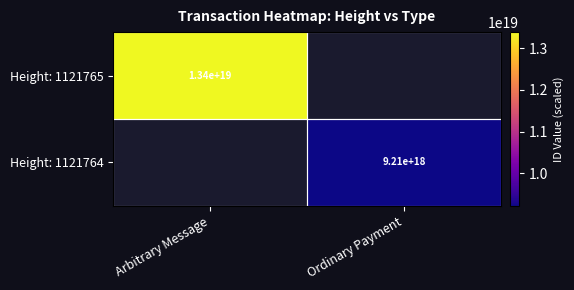

What is the greatest value displayed?

13389191424906405888.0